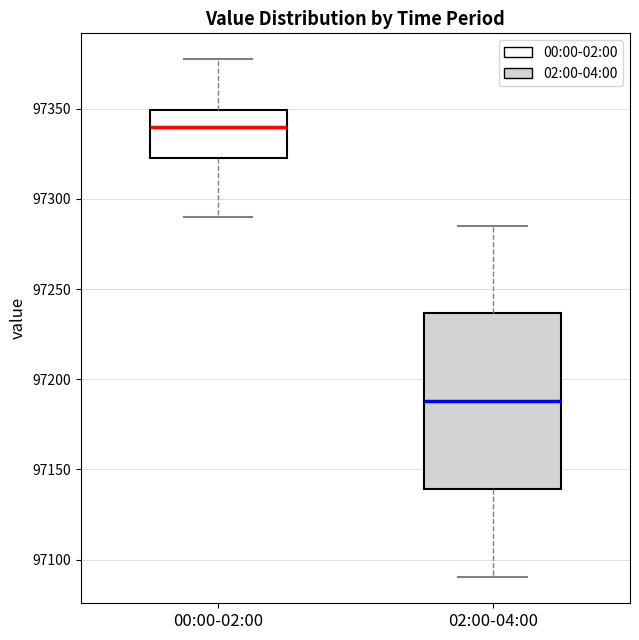

Which box is the tallest, from its lower edge to its upper edge?

02:00-04:00